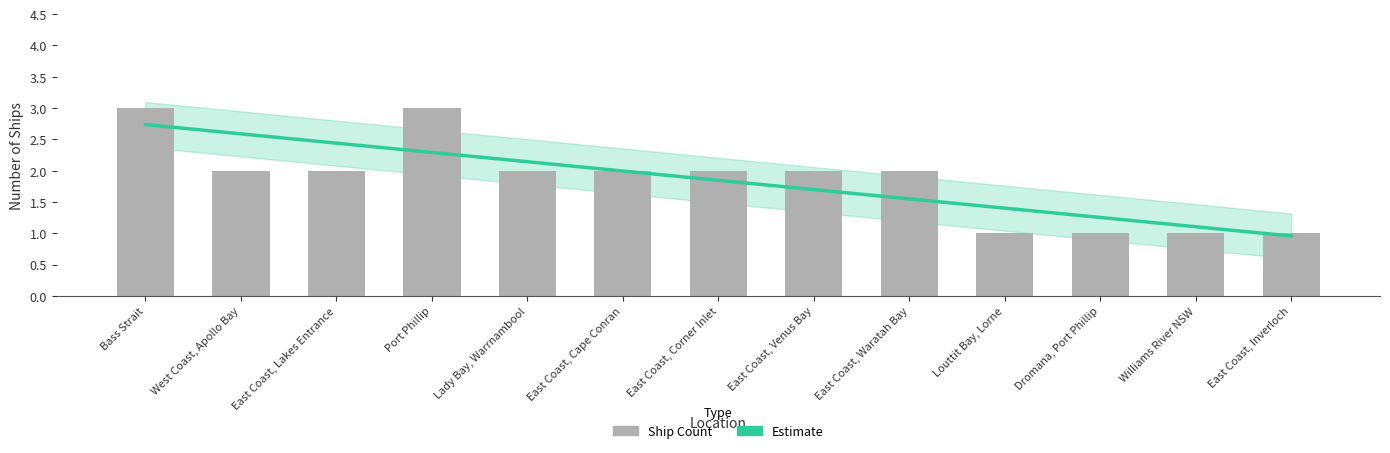

What is the label of the 8th bar from the left?

East Coast, Venus Bay